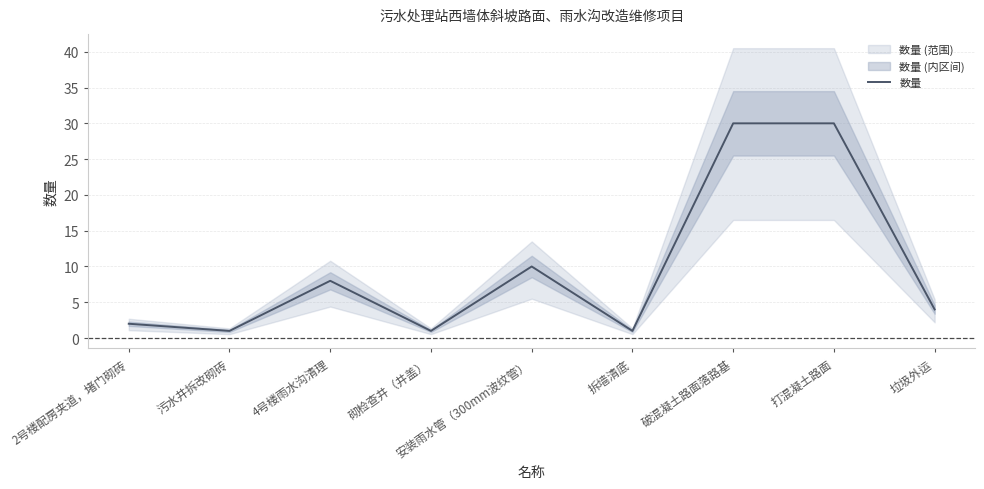

What is the label of the 4th point from the left?

砌检查井（井盖）